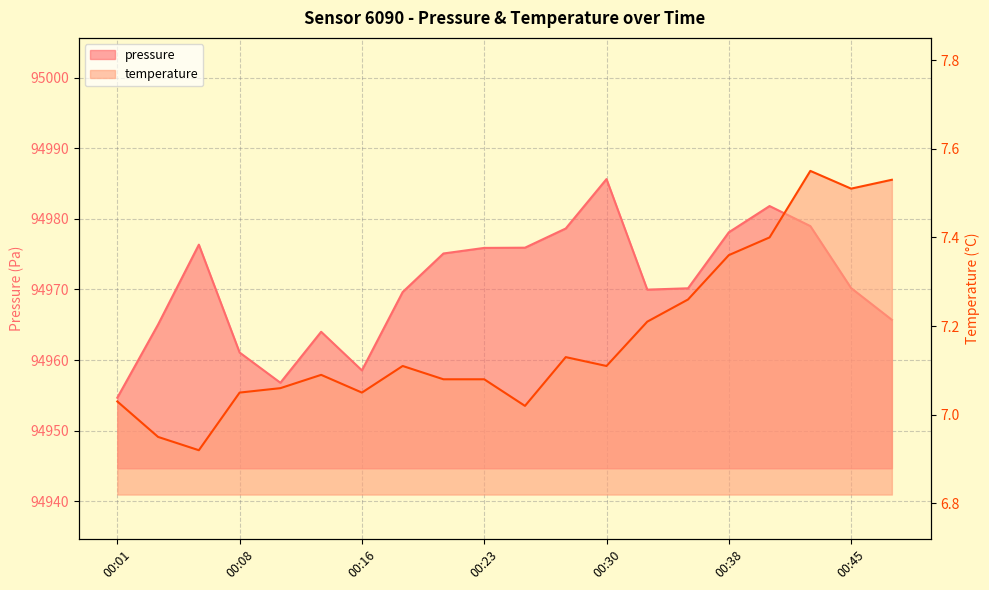

Count the number of data series in this chart.

2